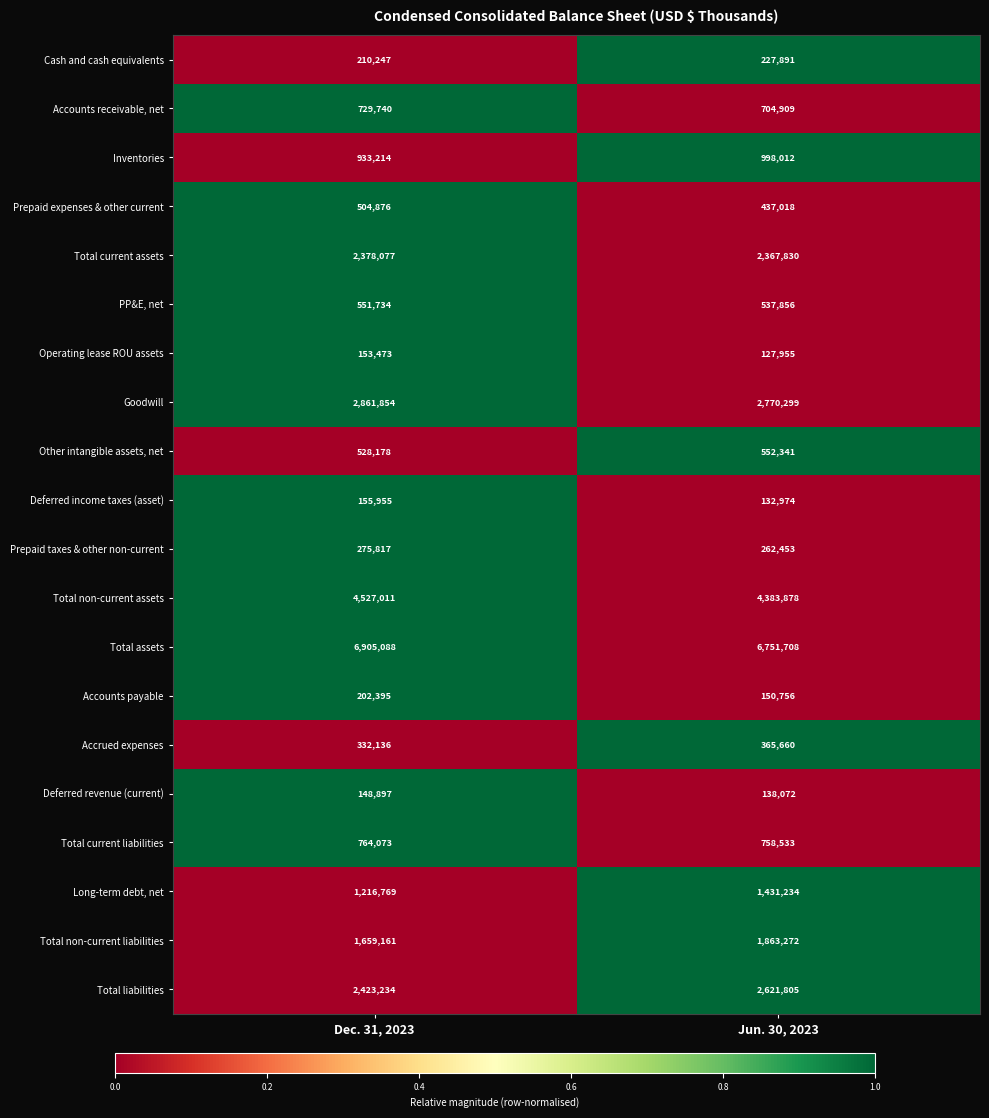

How many series are shown in this chart?

20